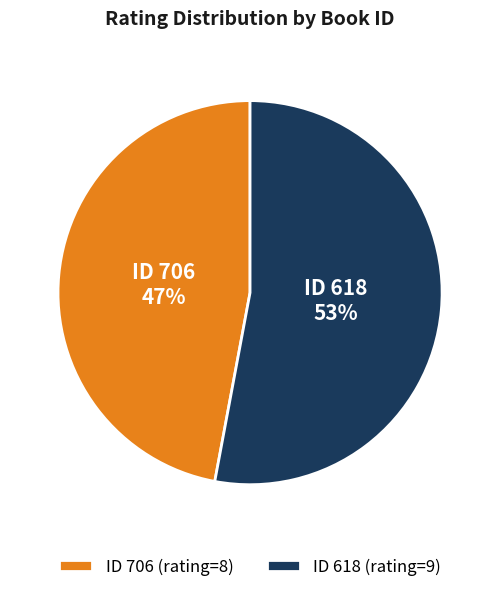

To the nearest percent, what is the average slice percentage?

50%